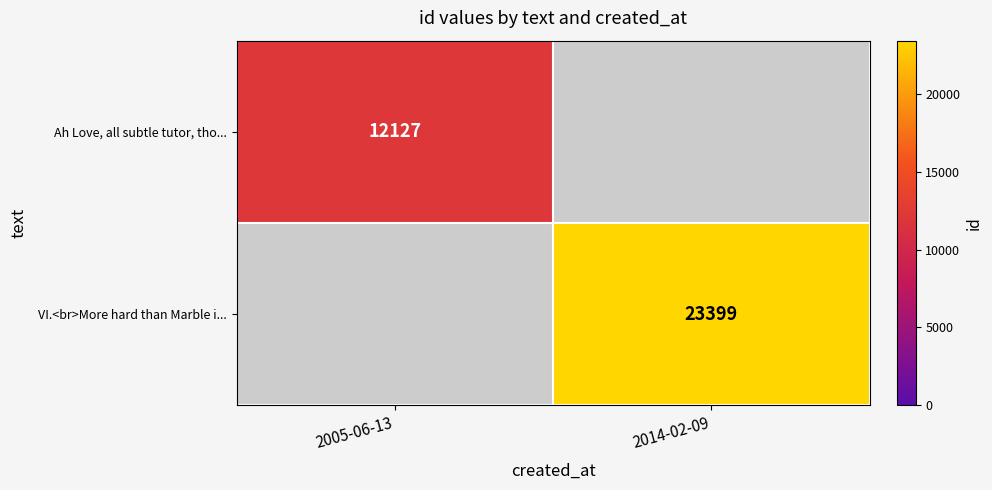

At how many categories does at least one series exceed 5417?

2